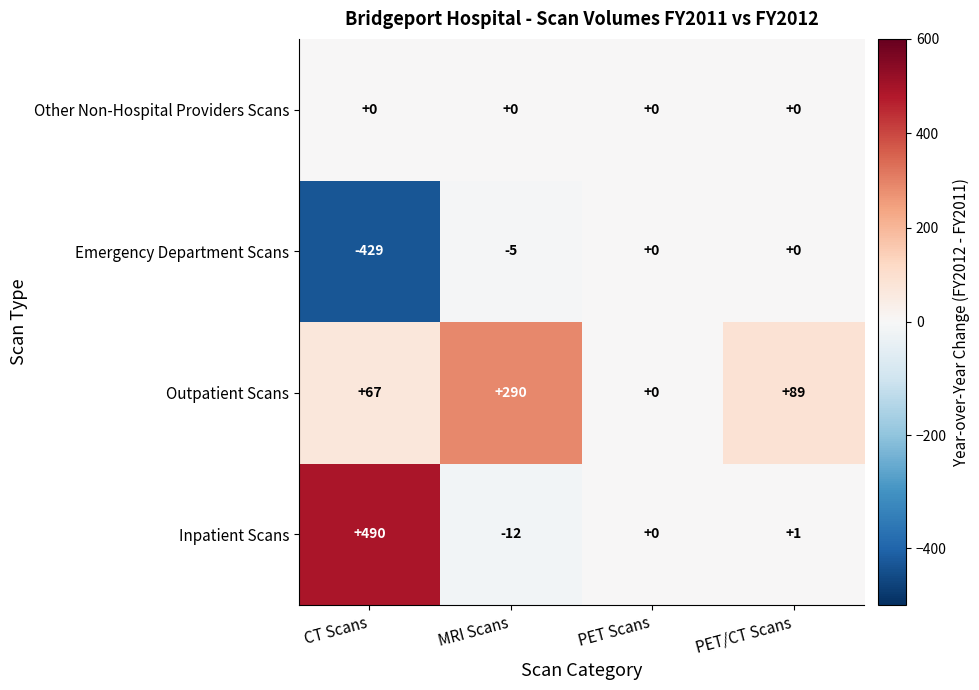

Rank the series at CT Scans from lowest to highest value.

Emergency Department Scans, Other Non-Hospital Providers Scans, Outpatient Scans, Inpatient Scans